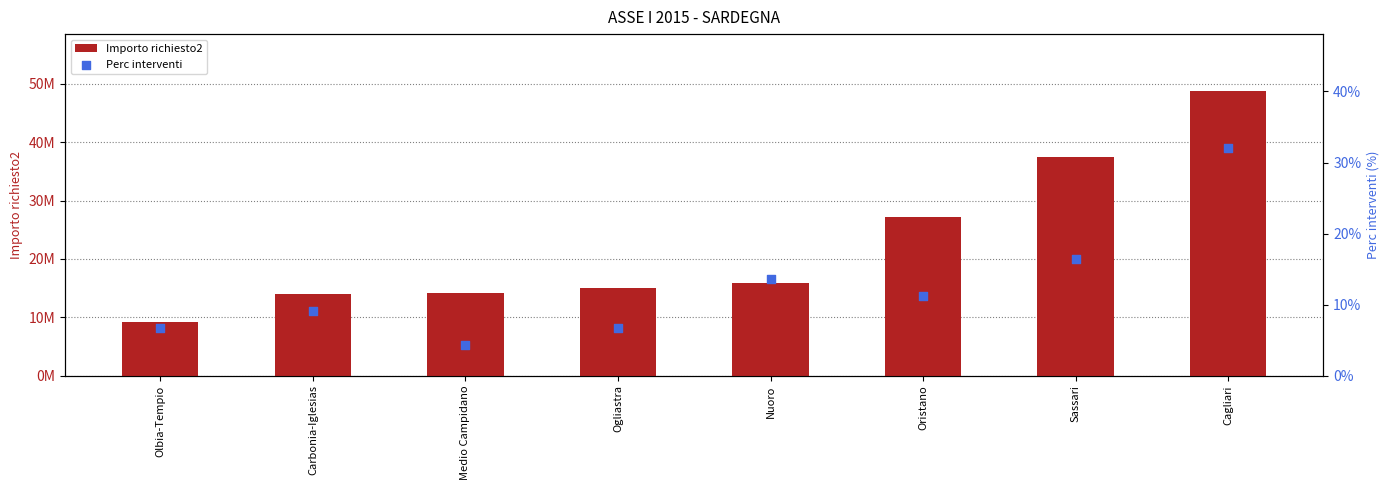

Which series has the largest Y range (max minus min)?

Importo richiesto2